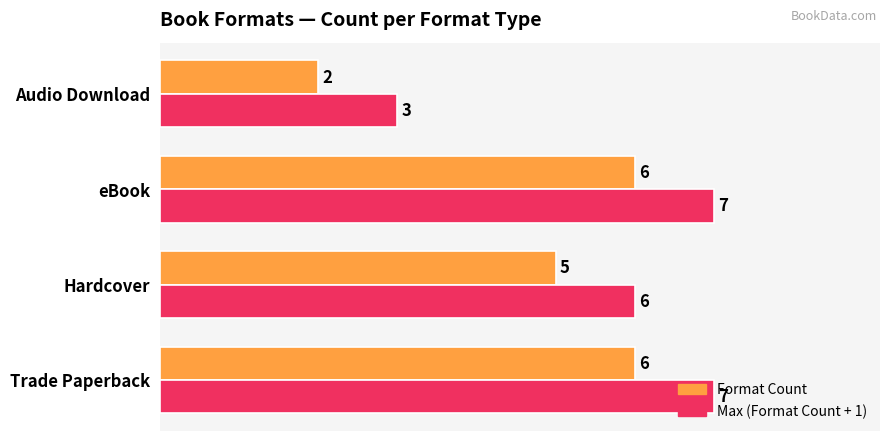

The Format Count series shows 9 at Hardcover. True or false?

False